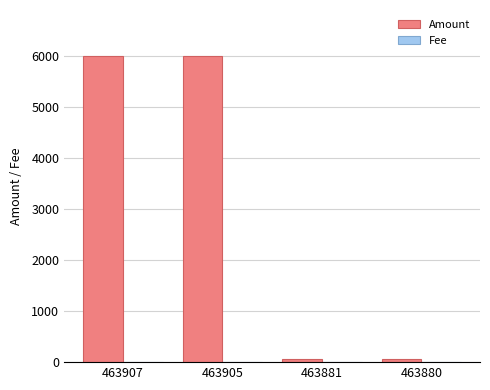

The Amount series shows 5995 at 463905. True or false?

True